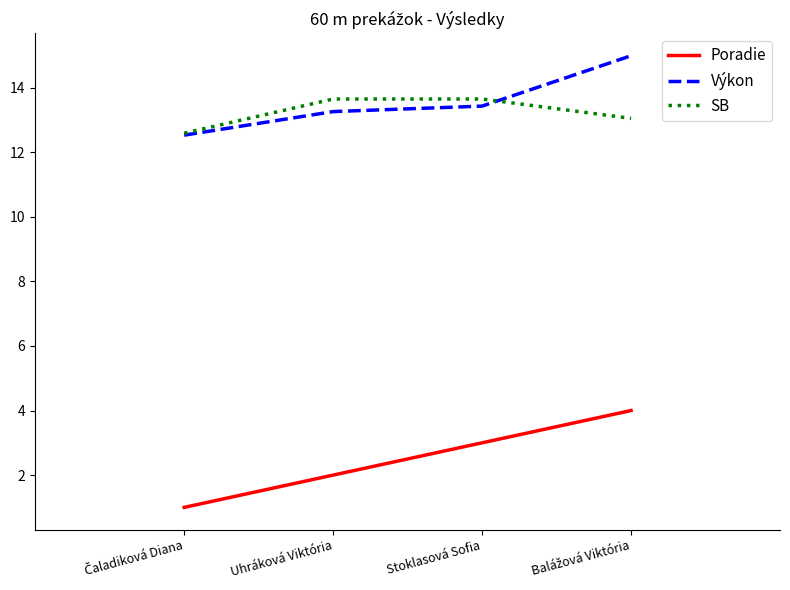

True or false: Poradie and Výkon intersect in this chart.

False